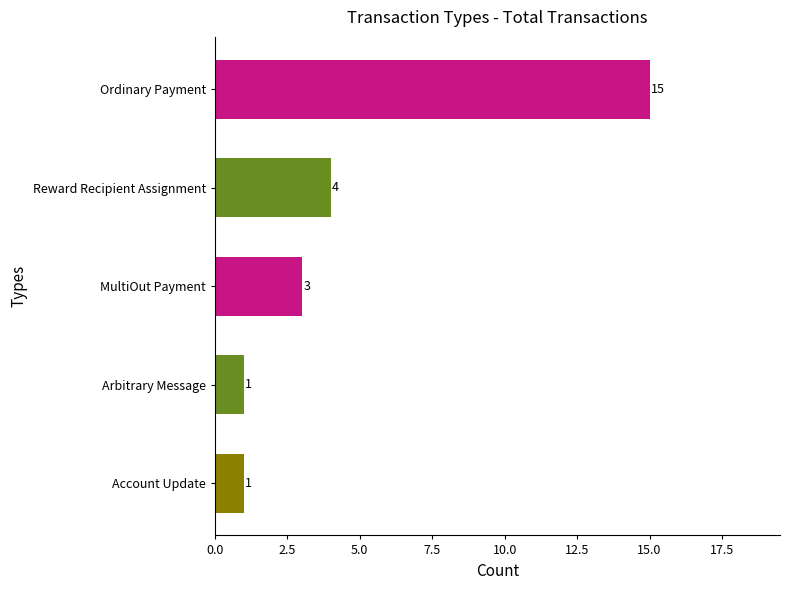

What is the difference between the maximum and second lowest values?

14